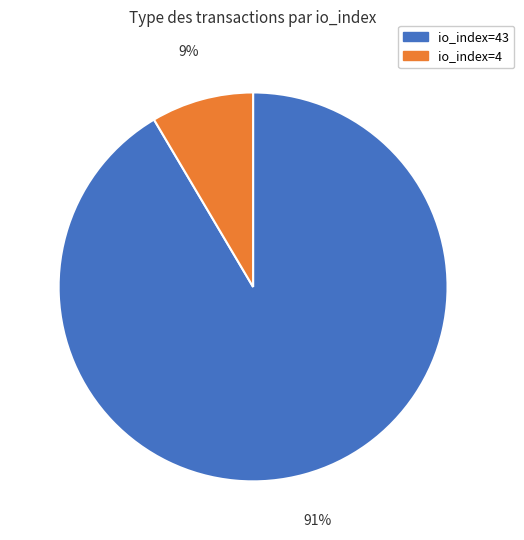

How many slices are in this pie chart?

2